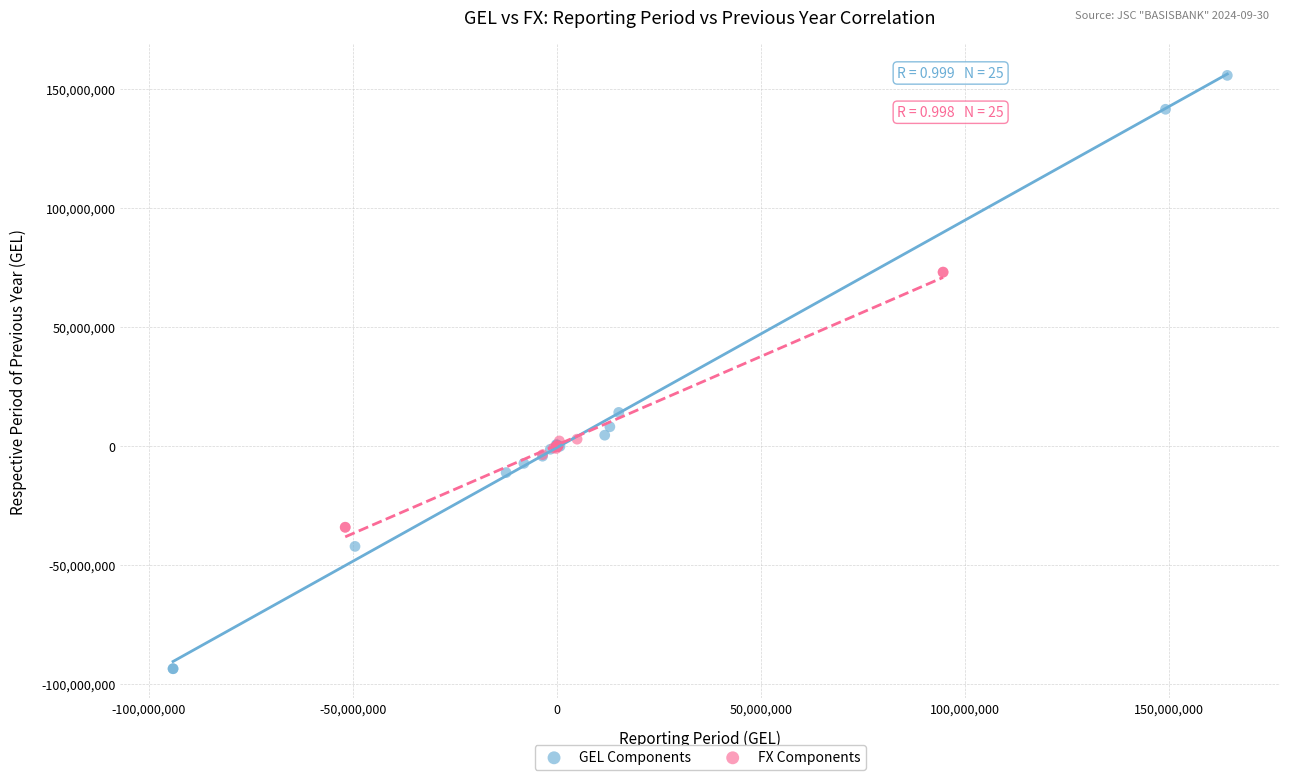

Which series contains the highest Y value?

GEL Components